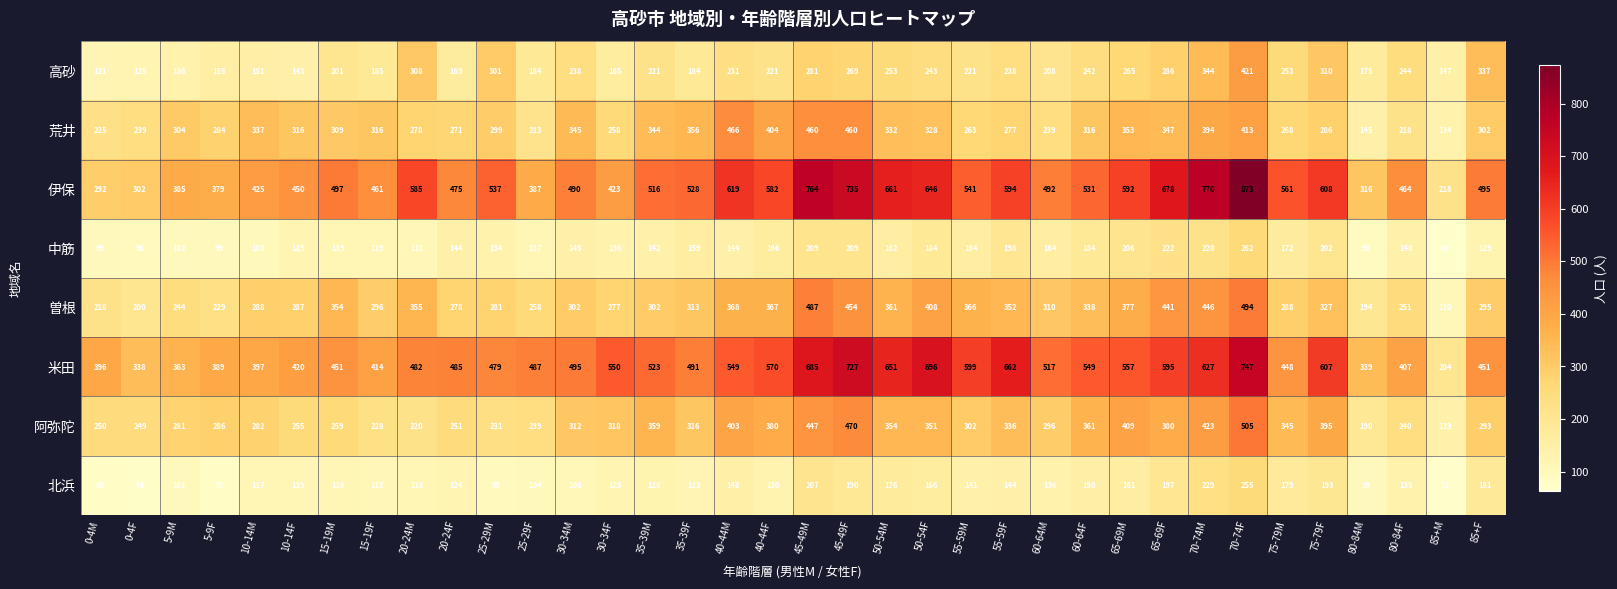

List the series in order of their peak value, lowest first.

北浜, 中筋, 高砂, 荒井, 曽根, 阿弥陀, 米田, 伊保